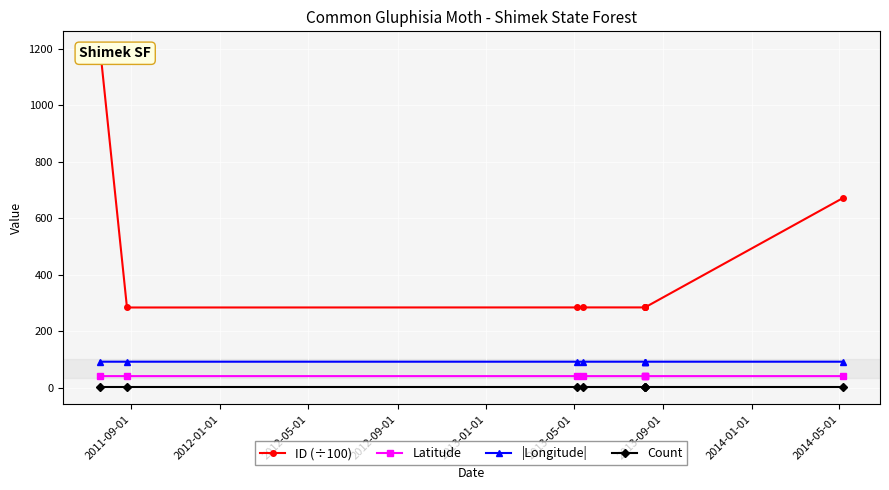

What is the total value across all series at 2013-05-01?

417.5